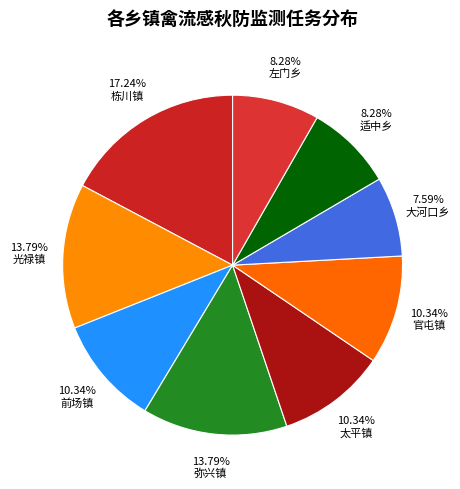

Which slice is the largest?

栋川镇